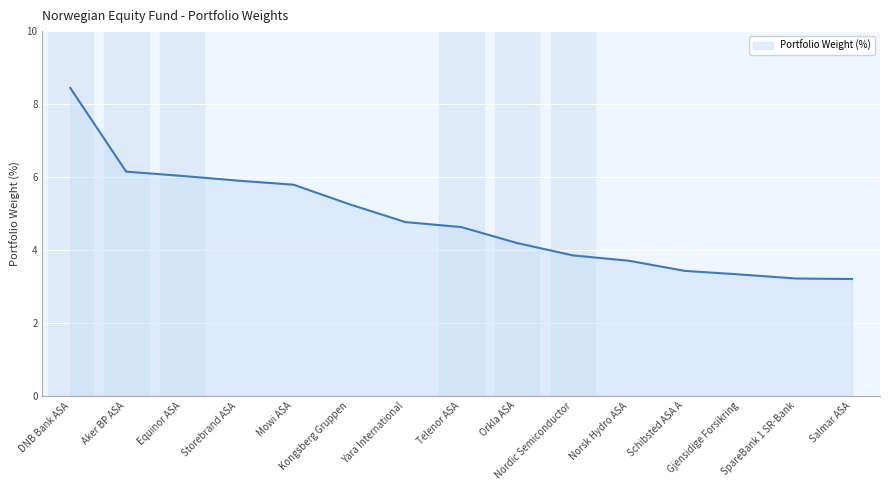

What is the greatest value displayed?

8.4